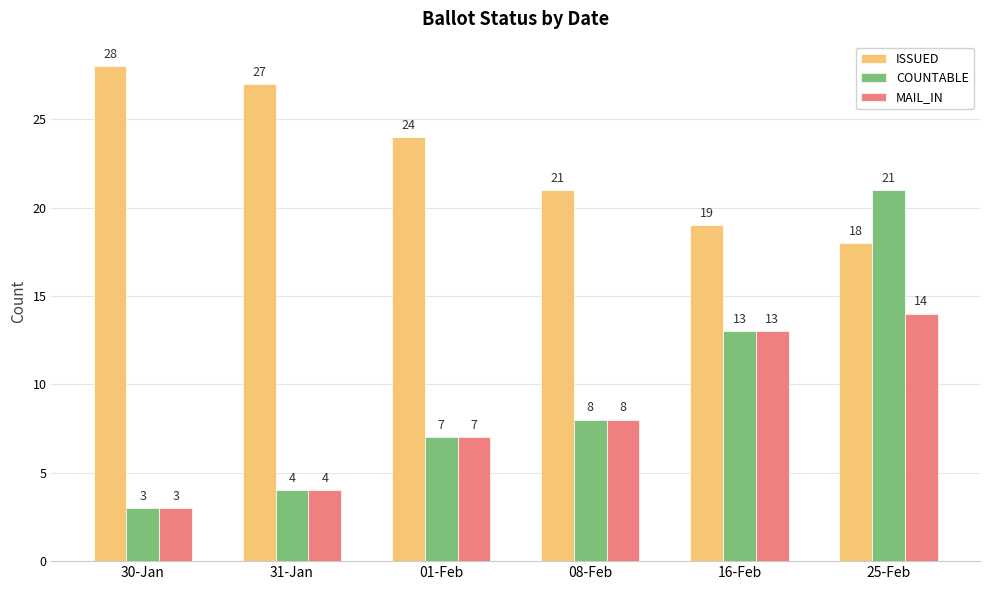

How many bars are there in total?

18